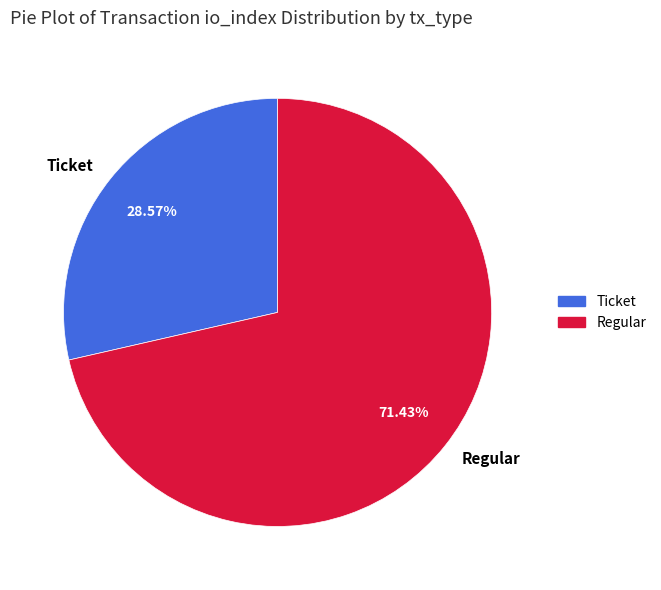

Which category accounts for the majority?

Regular